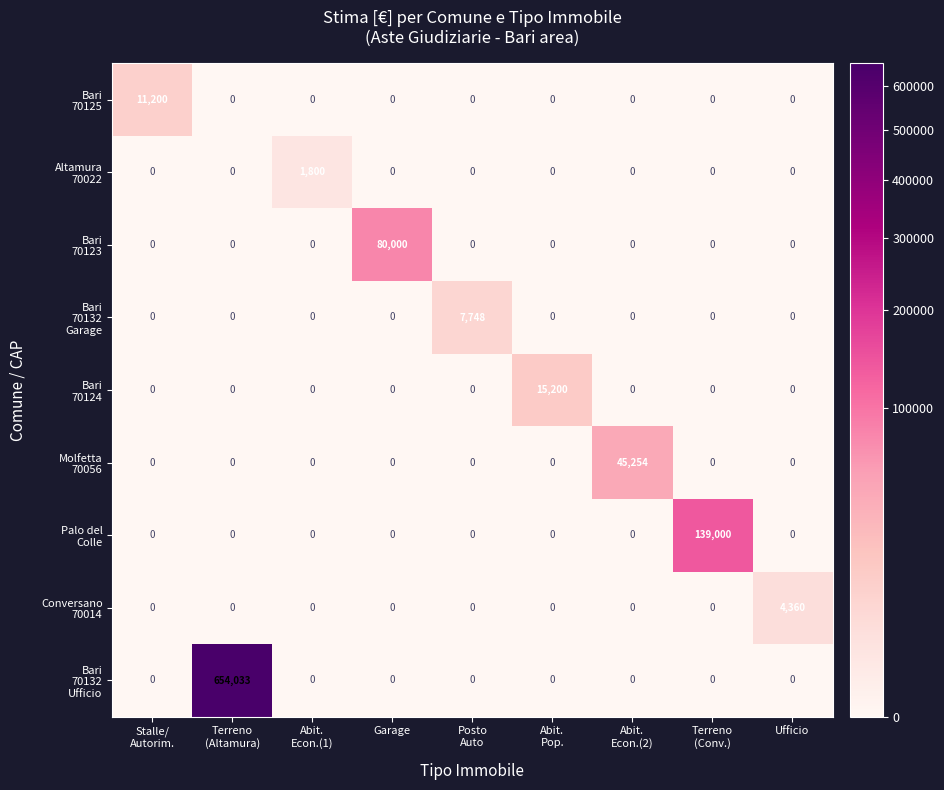

What is the total value across all series at Ufficio?

4360